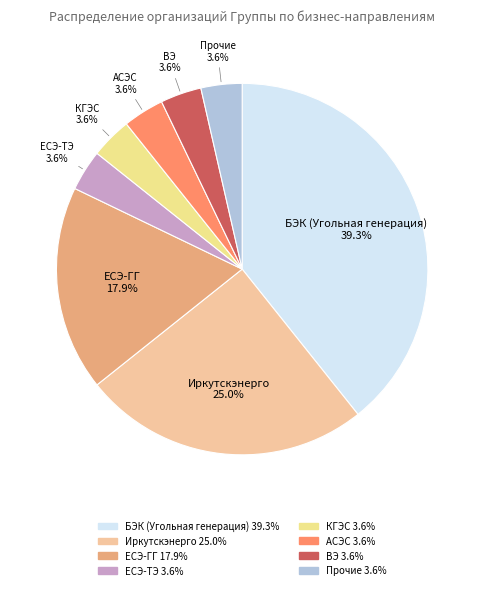

Which slice is the largest?

БЭК (Угольная генерация)